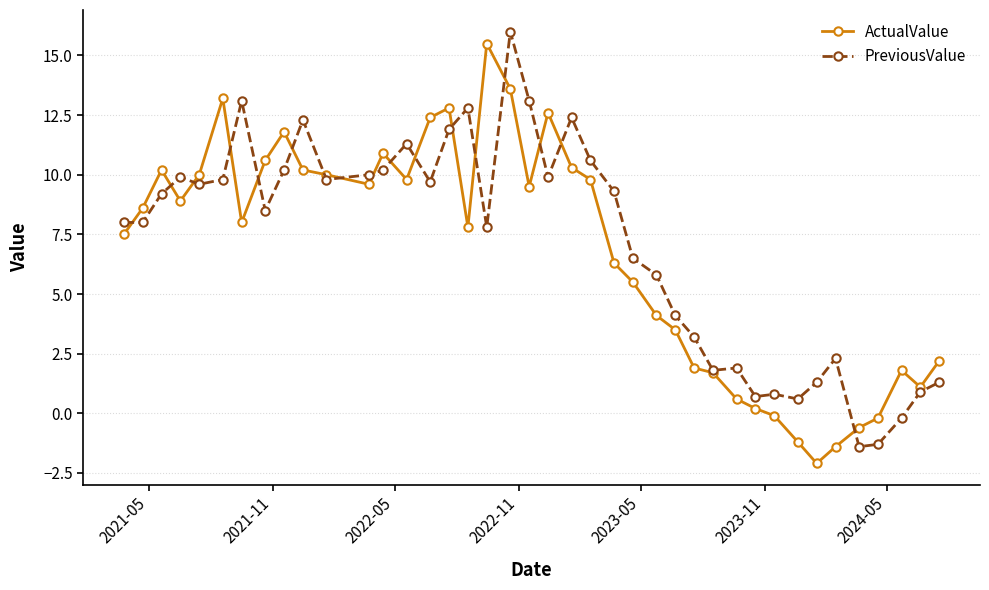

In ActualValue, how many points are higher than both neighbors (excluding endpoints)?

8